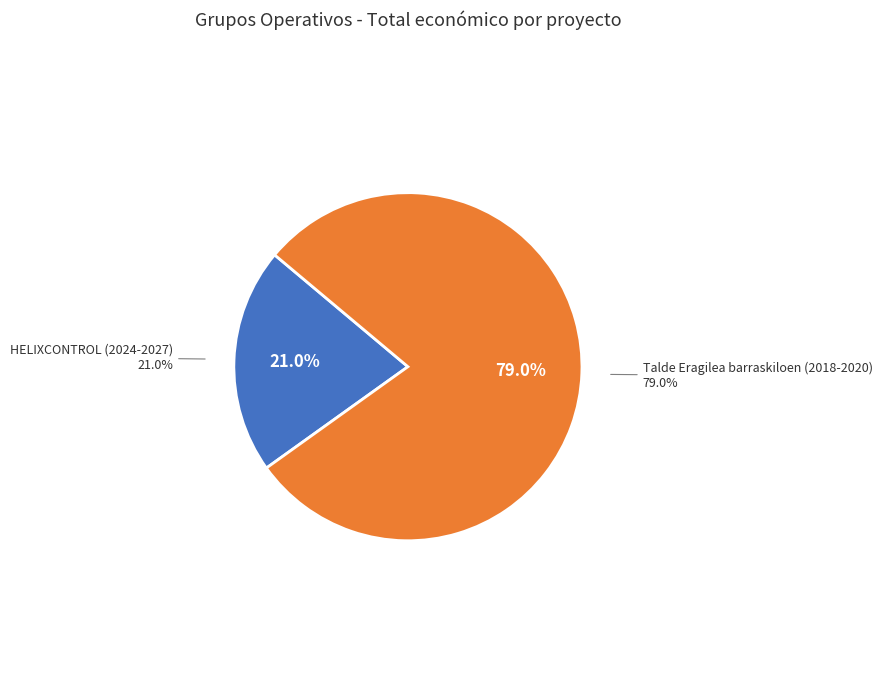

What percentage is NOT represented by Talde Eragilea barraskiloen (2018-2020)?

21.0%